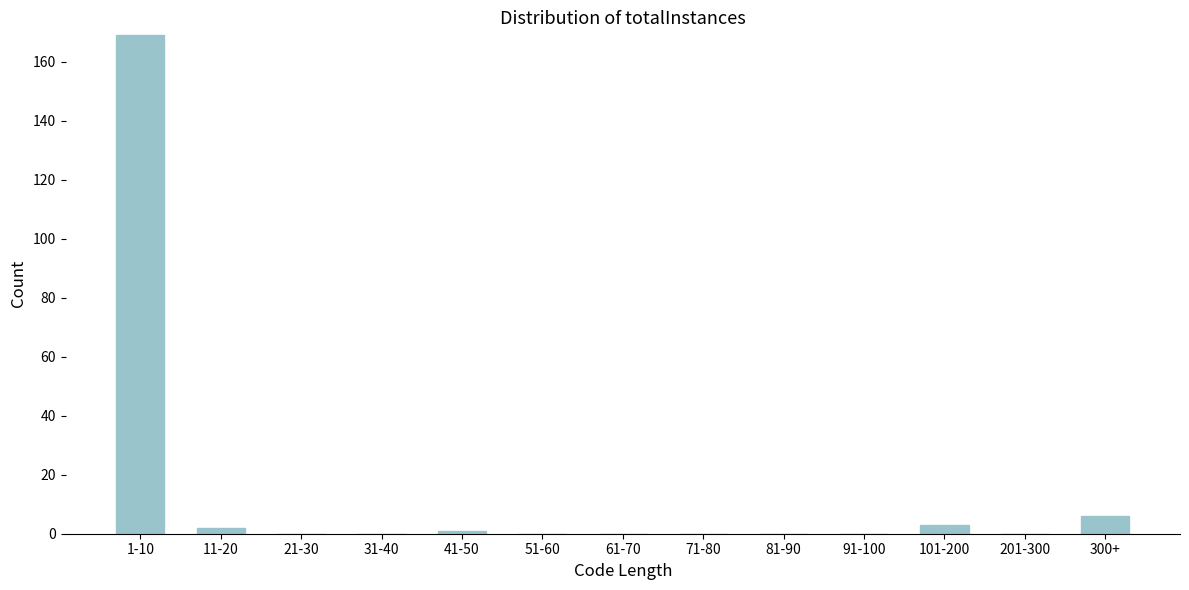

Reading left to right, list all the values displayed in this chart.

1-10=169	11-20=2	21-30=0	31-40=0	41-50=1	51-60=0	61-70=0	71-80=0	81-90=0	91-100=0	101-200=3	201-300=0	300+=6